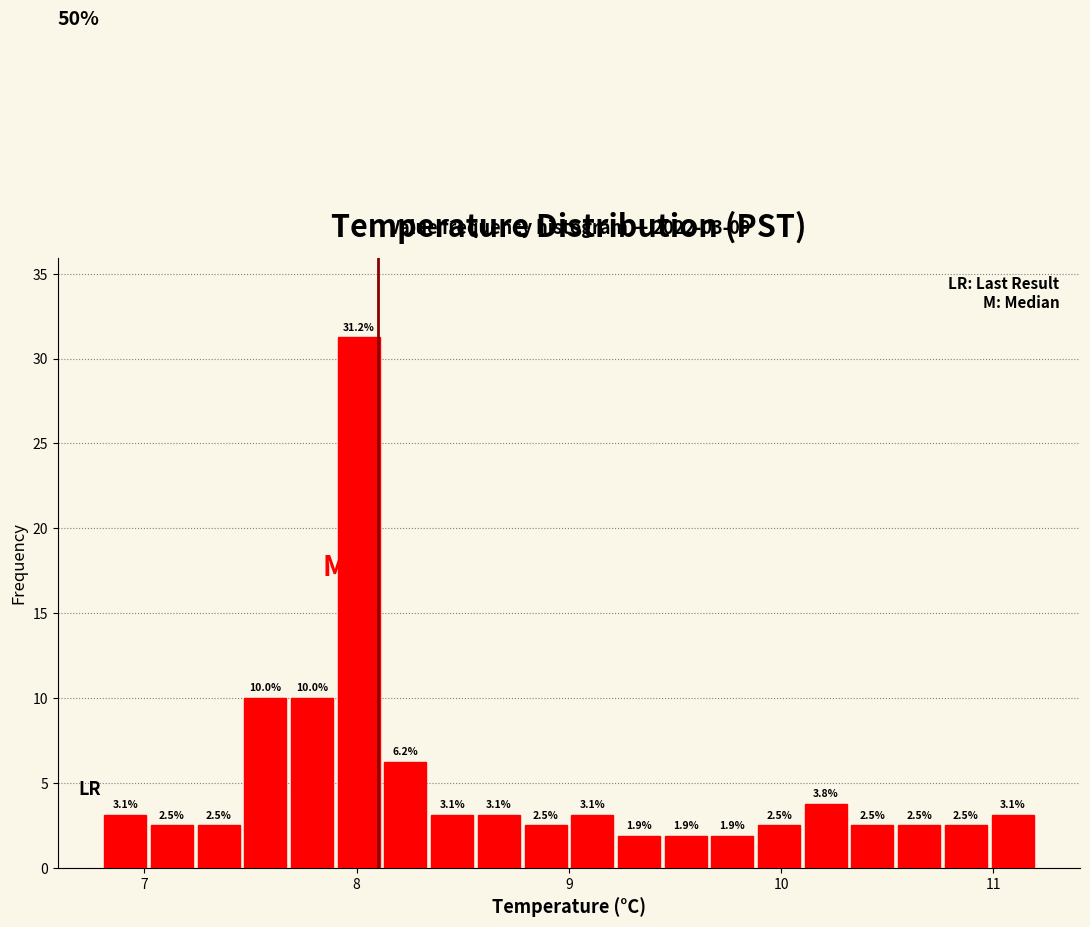

Around what value on the x-axis is the tallest bar? Give the approximate position of its centre, as read against the axis.

8.0